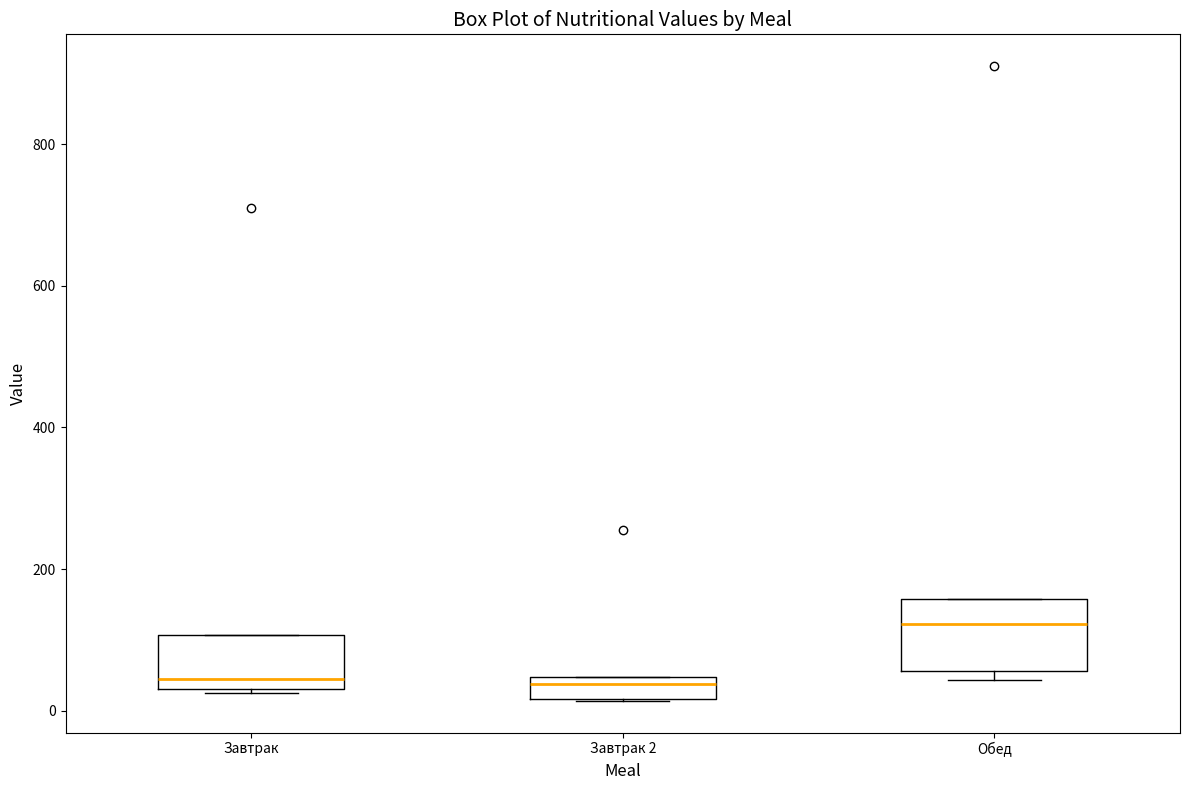

Reading left to right, read every box against the y-axis: the position of its median line, the range the box covers, and the ends of its whiskers. The values are not printed on the chart, so give them approximately, as read against the axis.

Завтрак: median 40 (just above the box's lower edge), box 40 to 100, whiskers 20 to 100
Завтрак 2: median 40 (just below the box's upper edge), box 20 to 40, whiskers 20 to 40
Обед: median 120, box 60 to 160, whiskers 40 to 160